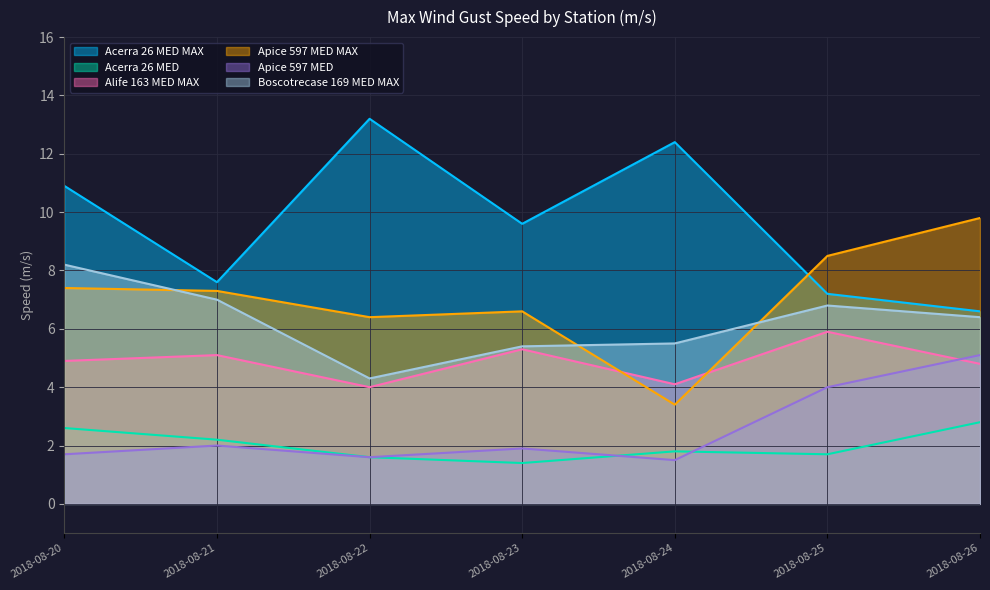

How many interior local valleys does the Boscotrecase 169 MED MAX series have?

1